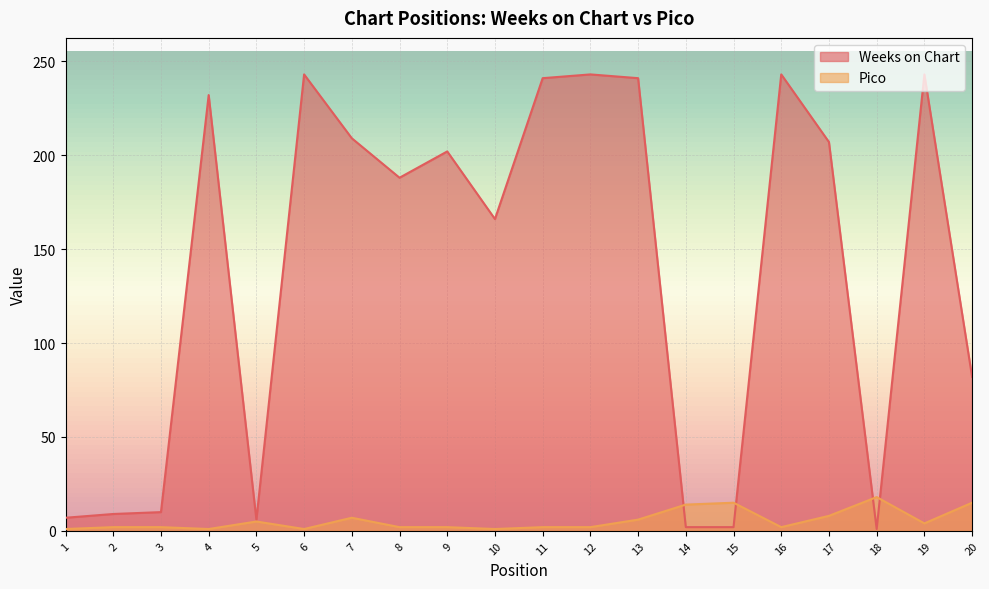

Does the chart display data point markers on the line(s)?

No